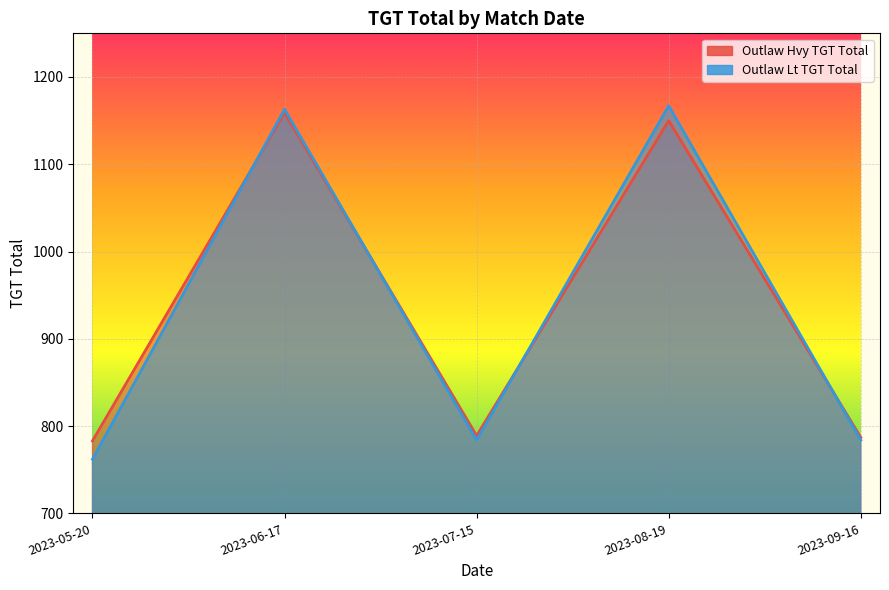

Rank the series at 2023-08-19 from highest to lowest value.

Outlaw Lt TGT Total, Outlaw Hvy TGT Total